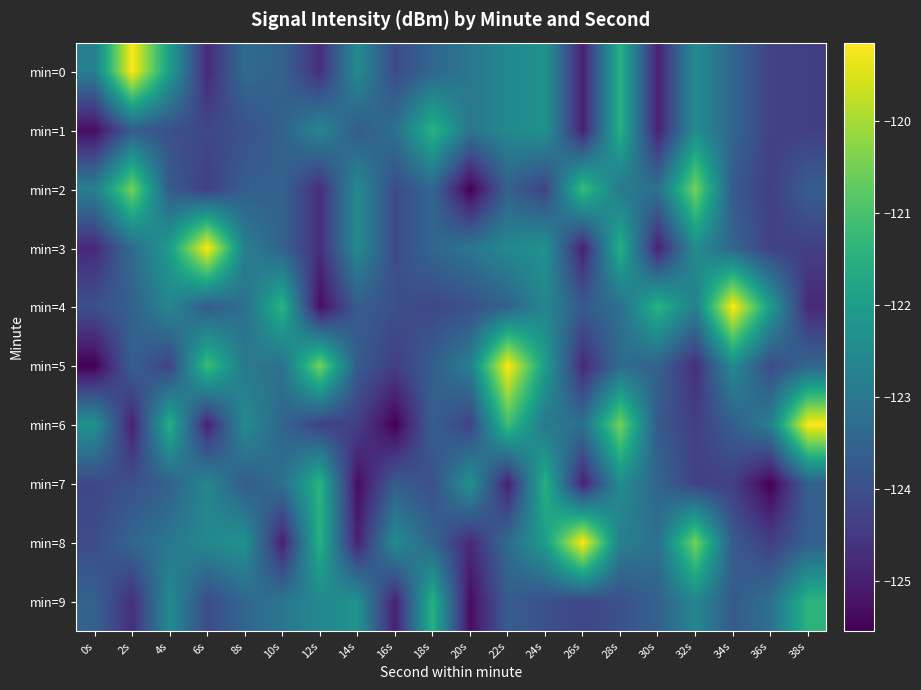

Reading left to right, extract all data points from this chart.

min=0: 0s=-122.8	2s=-119.1	4s=-122.0	6s=-124.8	8s=-123.3	10s=-123.5	12s=-124.7	14s=-122.5	16s=-124.1	18s=-123.4	20s=-123.0	22s=-122.5	24s=-122.3	26s=-125.0	28s=-121.5	30s=-125.0	32s=-122.4	34s=-123.5	36s=-124.3	38s=-124.3
min=1: 0s=-125.3	2s=-123.7	4s=-124.0	6s=-124.2	8s=-124.0	10s=-123.6	12s=-122.6	14s=-123.7	16s=-123.2	18s=-121.4	20s=-123.0	22s=-122.5	24s=-122.3	26s=-125.0	28s=-121.5	30s=-125.0	32s=-122.4	34s=-123.5	36s=-124.3	38s=-124.3
min=2: 0s=-122.8	2s=-120.5	4s=-123.7	6s=-124.4	8s=-123.6	10s=-123.5	12s=-124.7	14s=-122.5	16s=-124.1	18s=-123.4	20s=-125.5	22s=-123.6	24s=-124.3	26s=-121.1	28s=-123.0	30s=-123.2	32s=-120.5	34s=-123.7	36s=-124.4	38s=-123.6
min=3: 0s=-124.8	2s=-123.3	4s=-122.0	6s=-119.1	8s=-122.8	10s=-123.5	12s=-124.7	14s=-122.5	16s=-124.1	18s=-123.4	20s=-123.0	22s=-122.5	24s=-122.3	26s=-125.0	28s=-121.5	30s=-125.0	32s=-122.4	34s=-123.5	36s=-124.3	38s=-124.3
min=4: 0s=-124.0	2s=-123.6	4s=-122.6	6s=-123.7	8s=-123.2	10s=-121.4	12s=-125.3	14s=-123.7	16s=-124.0	18s=-124.2	20s=-124.0	22s=-123.6	24s=-122.6	26s=-123.7	28s=-123.2	30s=-121.4	32s=-122.8	34s=-119.1	36s=-122.0	38s=-124.8
min=5: 0s=-125.5	2s=-123.6	4s=-124.3	6s=-121.1	8s=-123.0	10s=-123.2	12s=-120.5	14s=-123.7	16s=-124.4	18s=-123.6	20s=-122.8	22s=-119.1	24s=-122.0	26s=-124.8	28s=-123.3	30s=-123.5	32s=-124.7	34s=-122.5	36s=-124.1	38s=-123.4
min=6: 0s=-122.3	2s=-125.0	4s=-121.5	6s=-125.0	8s=-122.4	10s=-123.5	12s=-124.3	14s=-124.3	16s=-125.5	18s=-123.6	20s=-124.3	22s=-121.1	24s=-123.0	26s=-123.2	28s=-120.5	30s=-123.7	32s=-124.4	34s=-123.6	36s=-122.8	38s=-119.1
min=7: 0s=-124.2	2s=-124.0	4s=-123.6	6s=-122.6	8s=-123.7	10s=-123.2	12s=-121.4	14s=-125.3	16s=-123.7	18s=-124.0	20s=-122.3	22s=-125.0	24s=-121.5	26s=-125.0	28s=-122.4	30s=-123.5	32s=-124.3	34s=-124.3	36s=-125.5	38s=-123.6
min=8: 0s=-124.1	2s=-123.4	4s=-123.0	6s=-122.5	8s=-122.3	10s=-125.0	12s=-121.5	14s=-125.0	16s=-122.4	18s=-123.5	20s=-124.8	22s=-123.3	24s=-122.0	26s=-119.1	28s=-122.8	30s=-123.2	32s=-120.5	34s=-123.7	36s=-124.4	38s=-123.6
min=9: 0s=-123.5	2s=-124.7	4s=-122.5	6s=-124.1	8s=-123.4	10s=-123.0	12s=-122.5	14s=-122.3	16s=-125.0	18s=-121.5	20s=-125.3	22s=-123.7	24s=-124.0	26s=-124.2	28s=-124.0	30s=-123.6	32s=-122.6	34s=-123.7	36s=-123.2	38s=-121.4